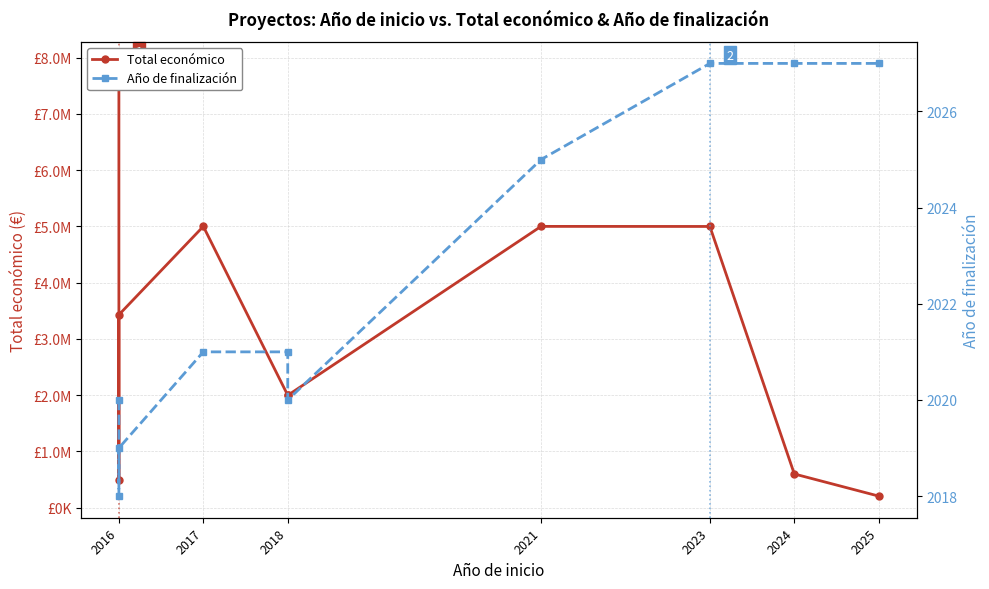

The Total económico series shows 2998879 at 2023. True or false?

False